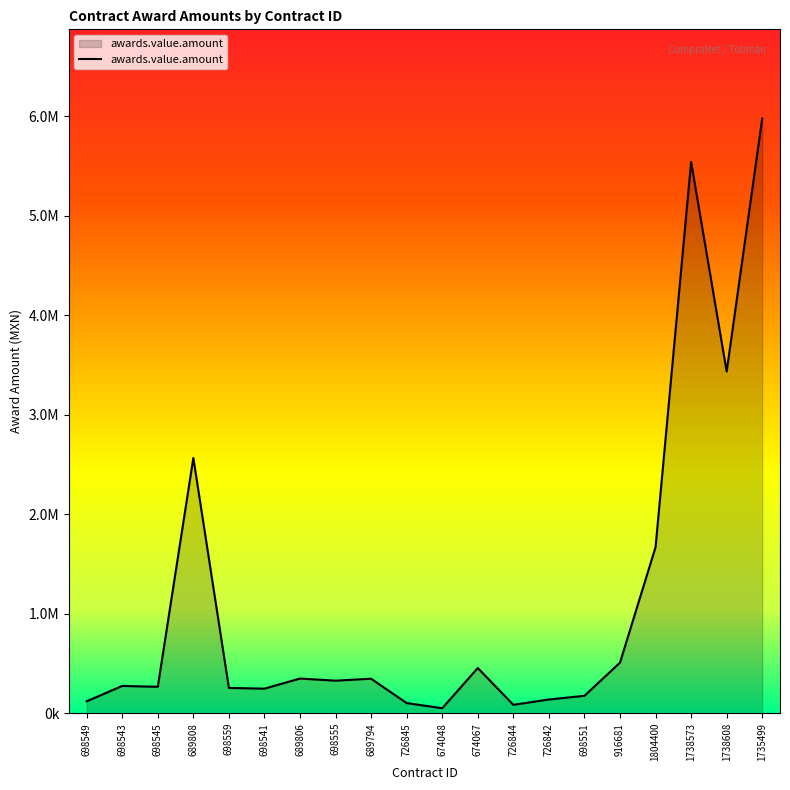

What is the difference between the maximum and minimum values?

5924548.2